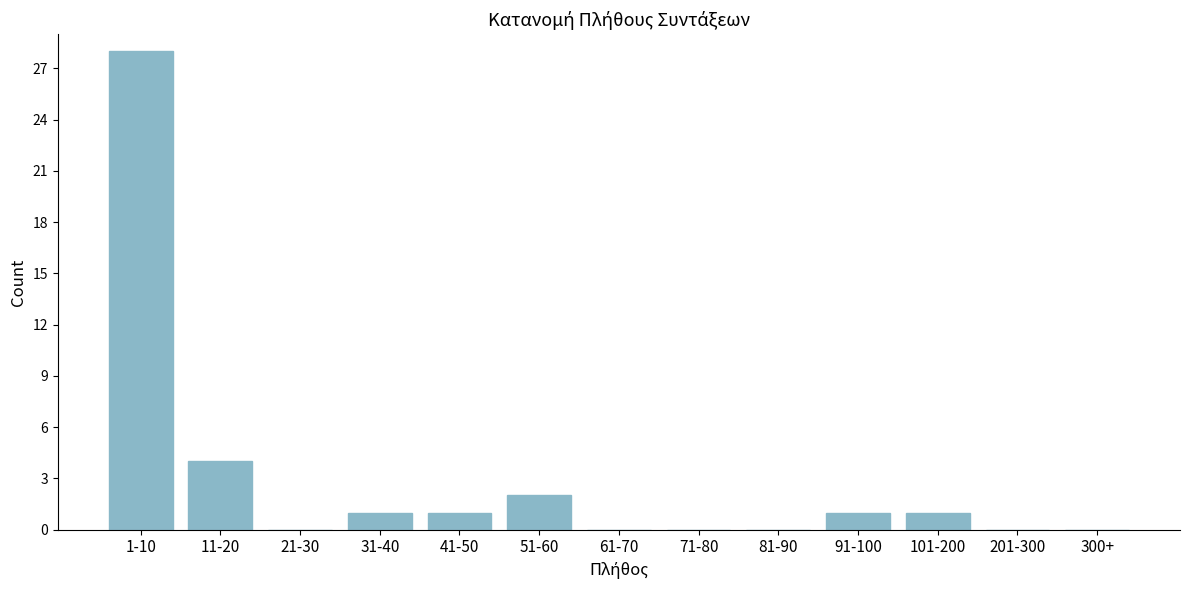

Reading left to right, extract all data points from this chart.

1-10=28	11-20=4	21-30=0	31-40=1	41-50=1	51-60=2	61-70=0	71-80=0	81-90=0	91-100=1	101-200=1	201-300=0	300+=0